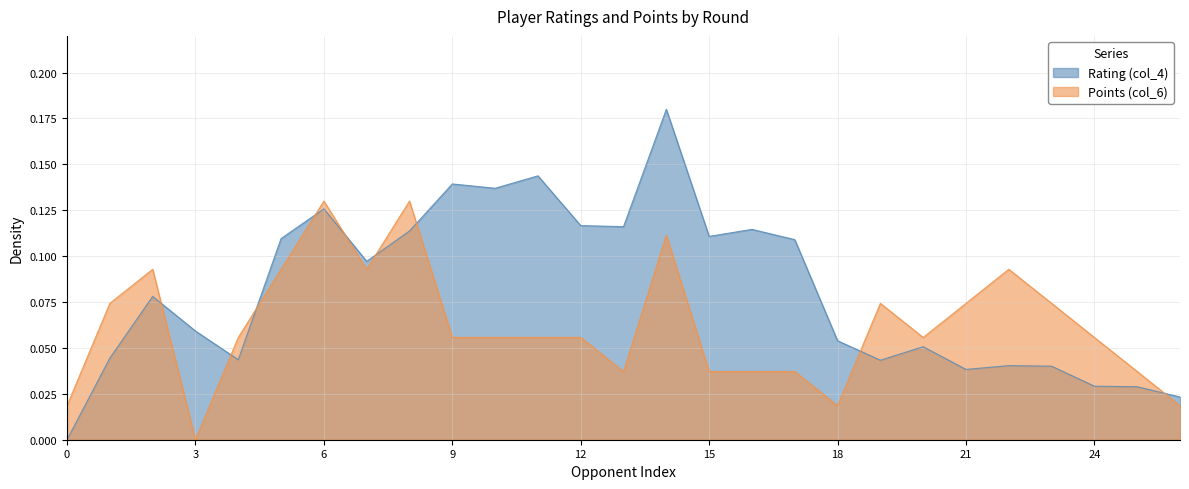

Is it true that Rating (col_4) equals 0.1 at 8?

False